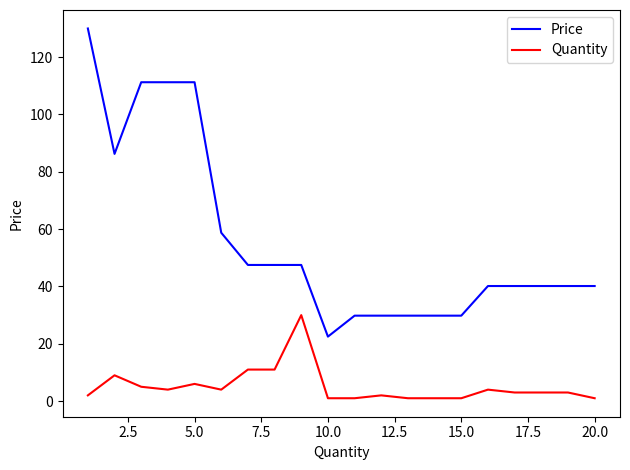

What are all the series names shown in the legend?

Price, Quantity